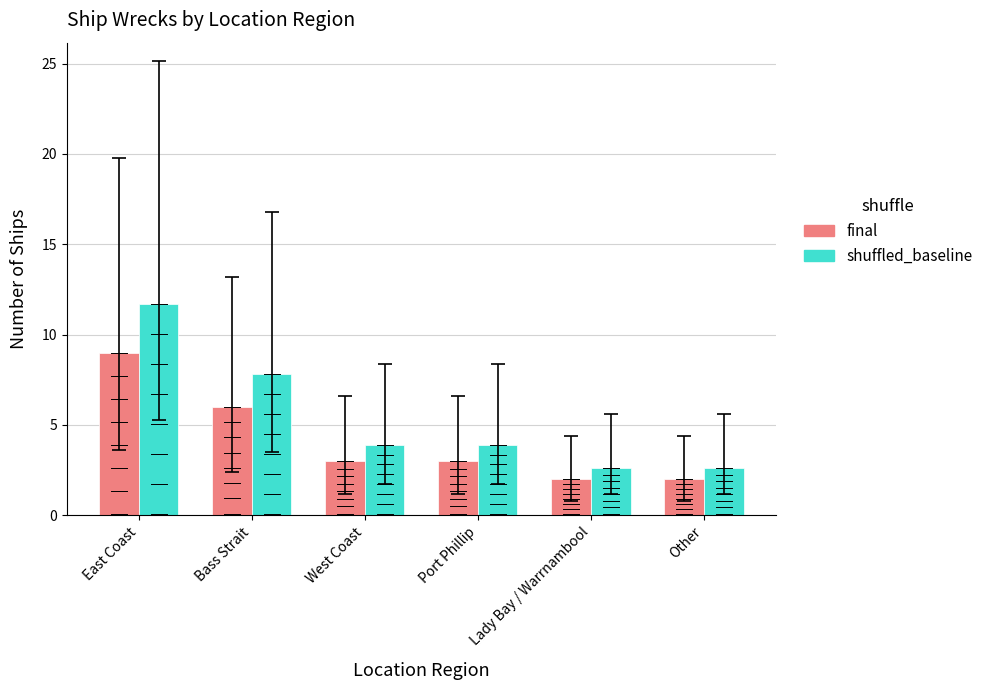

Count the number of data series in this chart.

2